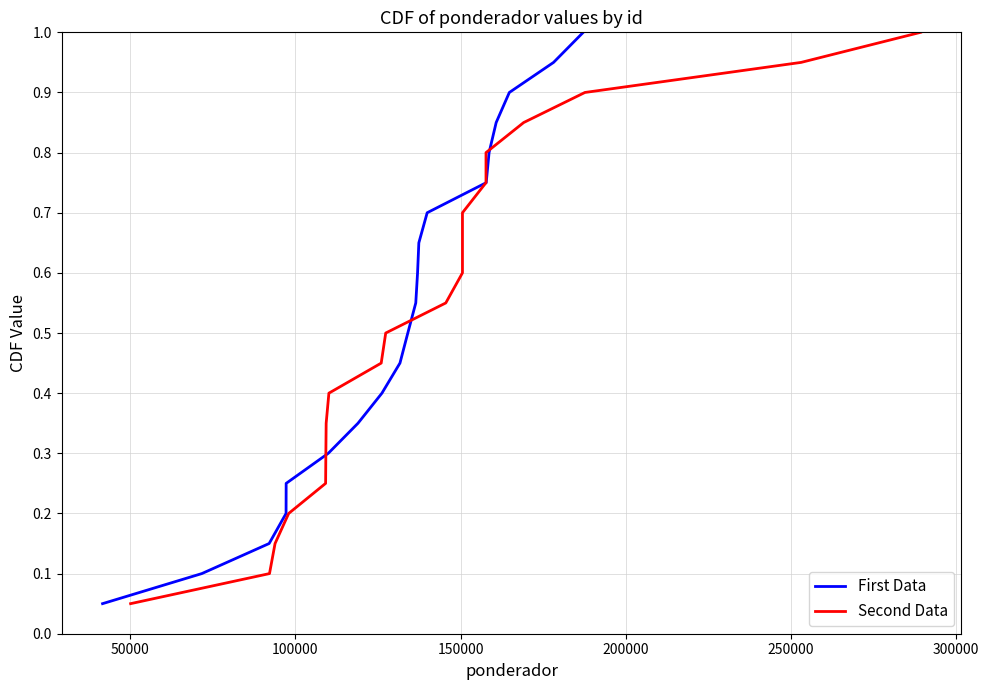

List the series in order of their peak value, highest first.

First Data, Second Data